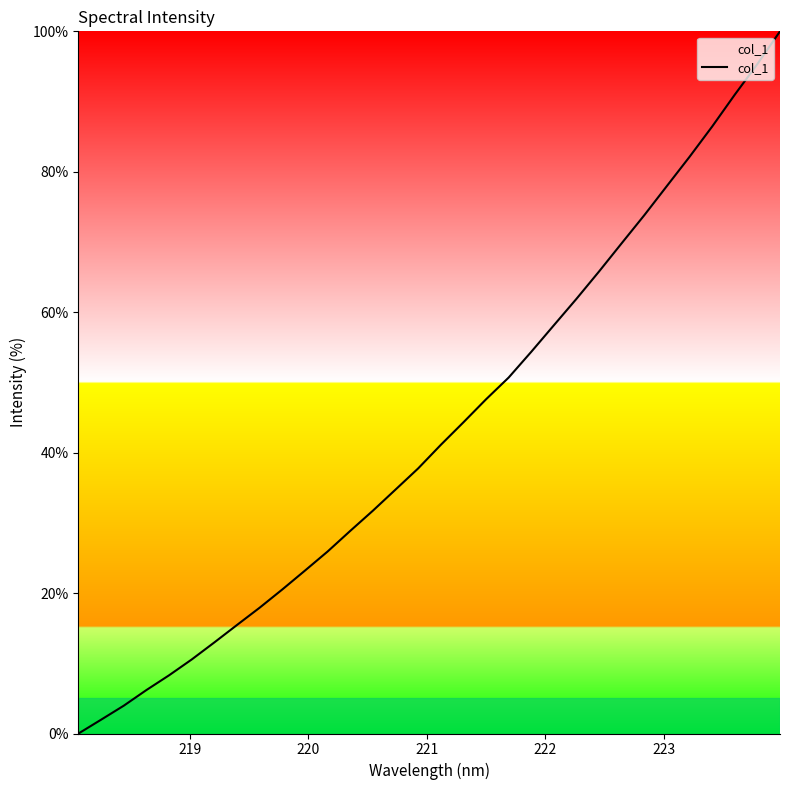

Reading left to right, extract all data points from this chart.

0.0	2.0	4.0	6.2	8.3	10.5	13.0	15.5	17.9	20.5	23.2	25.9	28.9	31.7	34.7	37.8	41.1	44.3	47.6	50.7	54.4	58.1	61.9	65.8	69.8	73.8	78.0	82.1	86.5	91.0	95.3	100.0